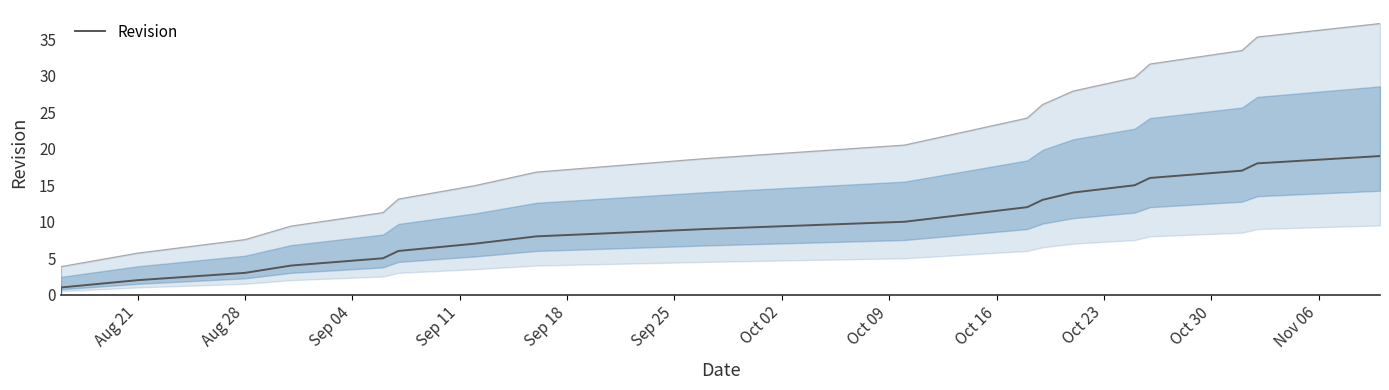

What is the change in value from Sep 18 to Oct 02?

+2